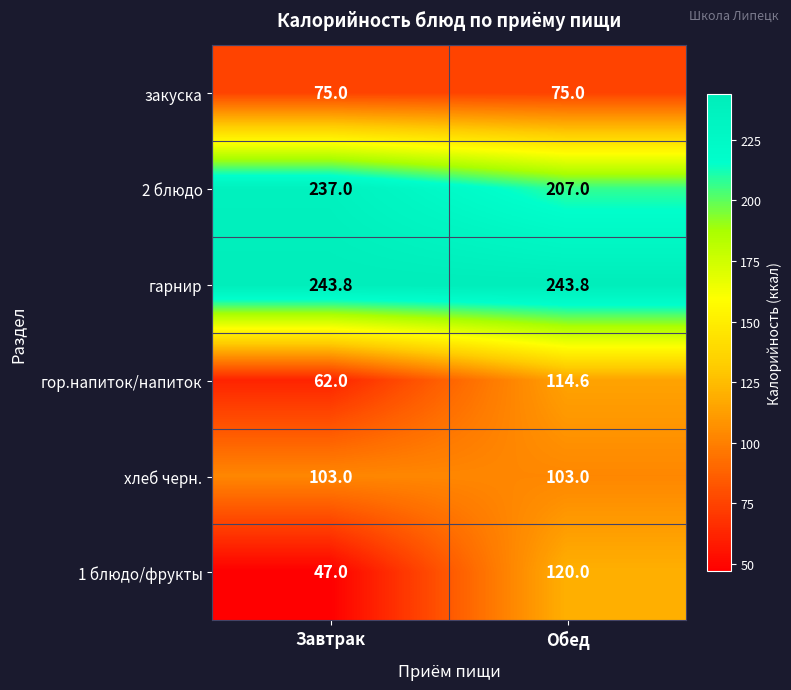

What is the maximum value shown in the chart?

243.8